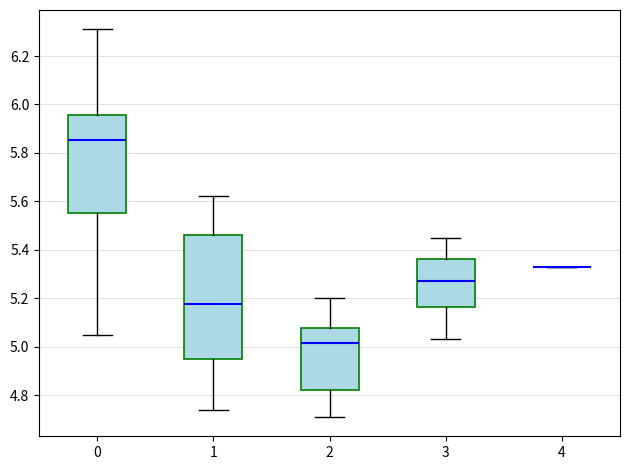

Where is the upper edge of the box at x = 3 on the y-axis? The values are not printed on the chart, so give them approximately, as read against the axis.

5.36